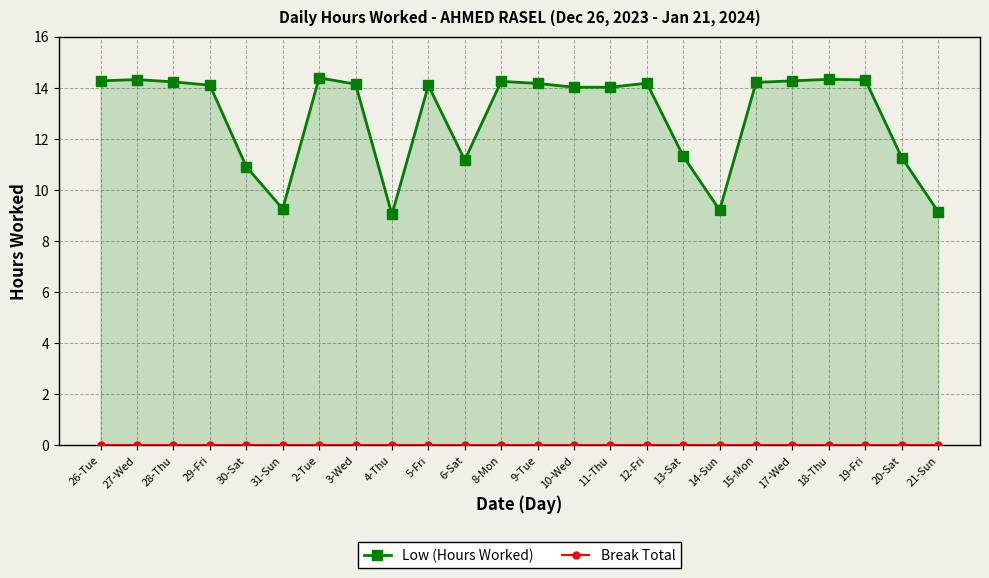

What is the label of the 7th point from the left?

2-Tue